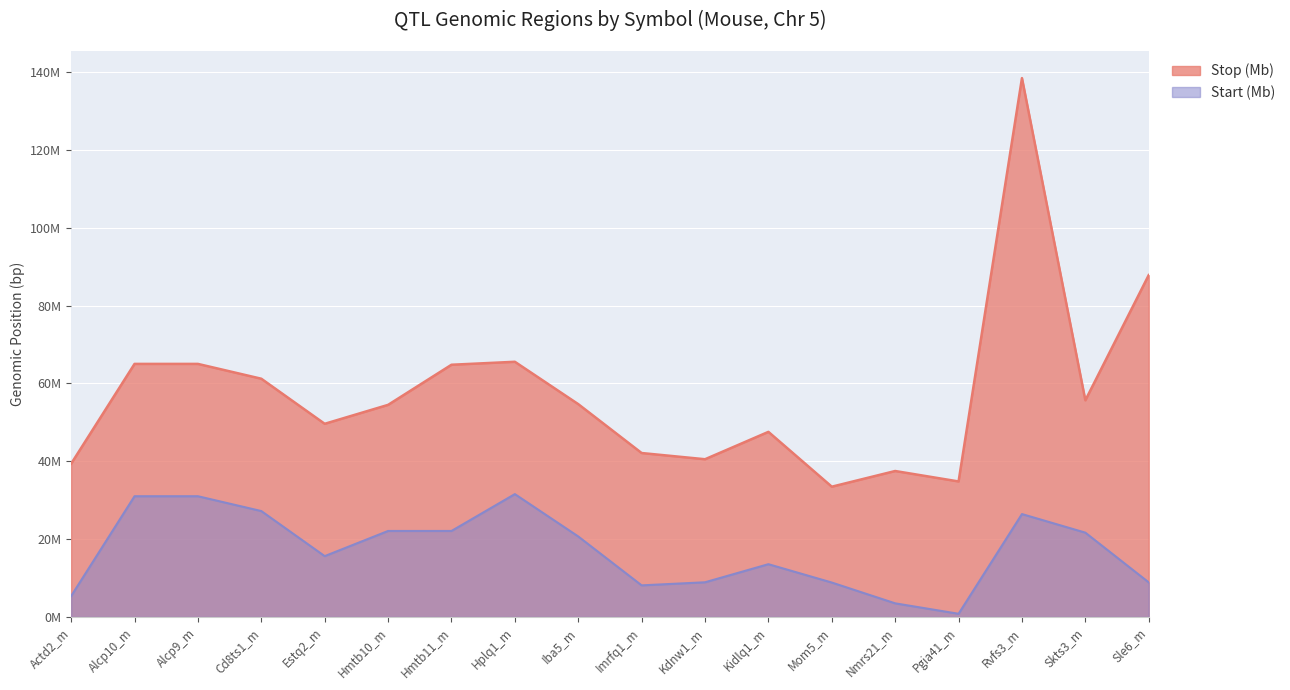

Reading left to right, what are all the values shown in this chart?

Stop (Mb): 39384652	65024480	65024480	61215451	49634190	54500318	64806579	65570458	54687134	42124239	40529869	47563152	33475637	37504823	34823280	138455402	55667403	87841837
Start (Mb): 5384520	31024275	31024275	27215348	15634084	22100823	22100823	31570458	20686993	8124117	8915949	13563152	8847672	3504823	823144	26441234	21667295	8890693